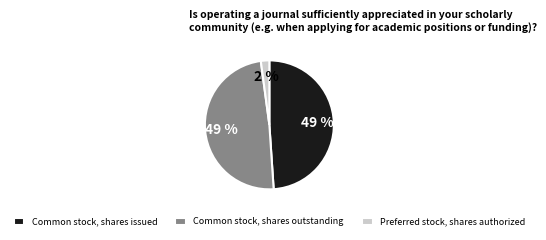

How many segments does this pie chart have?

3